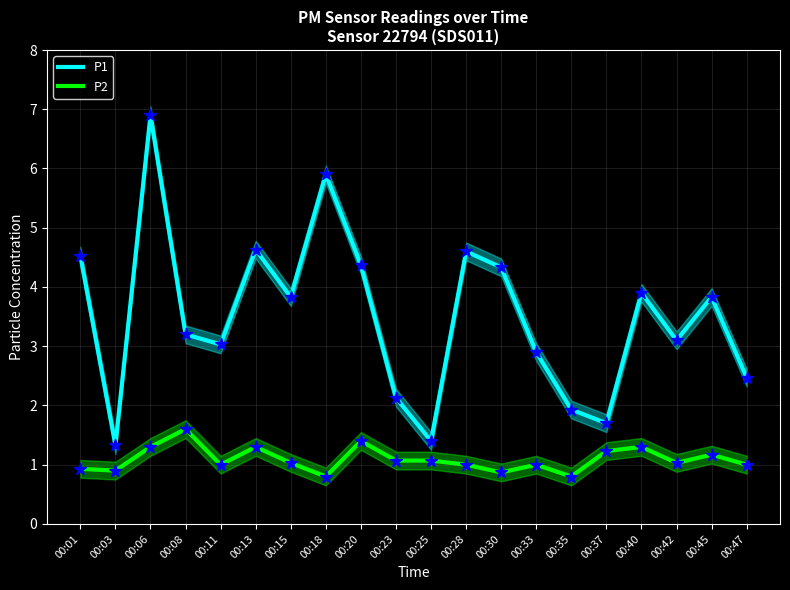

Which series has the largest Y range (max minus min)?

P1